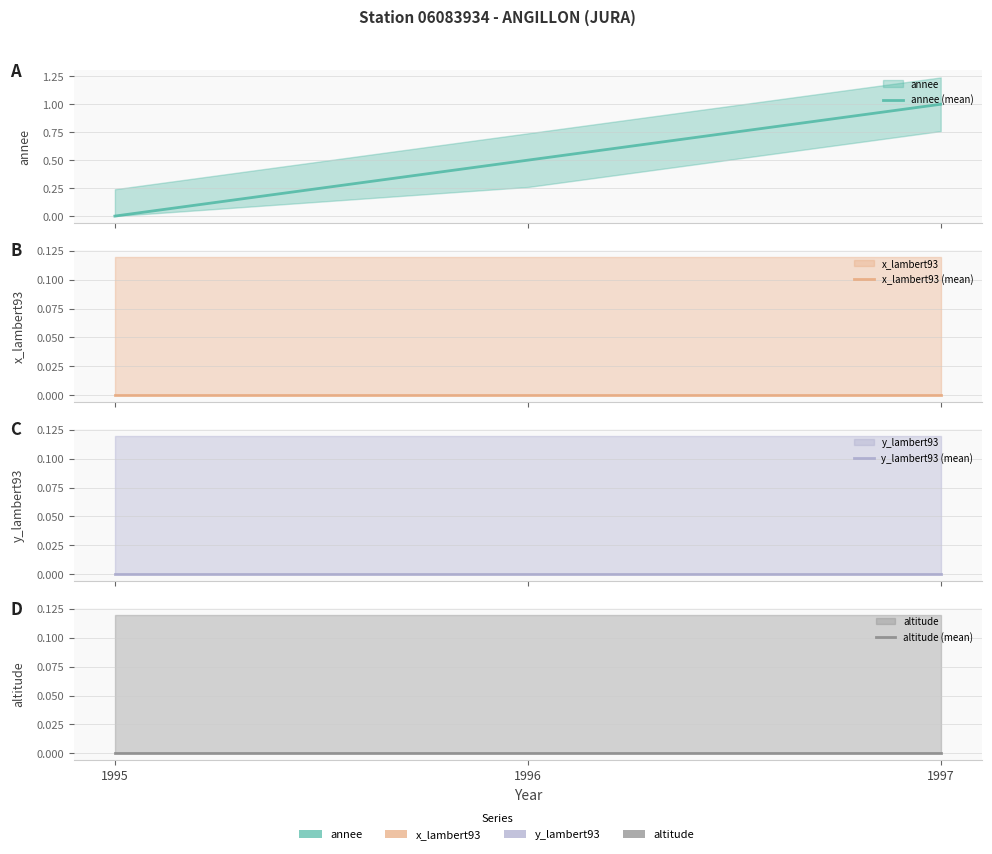

Count the annee (mean) values in the range 0 to 1.

3